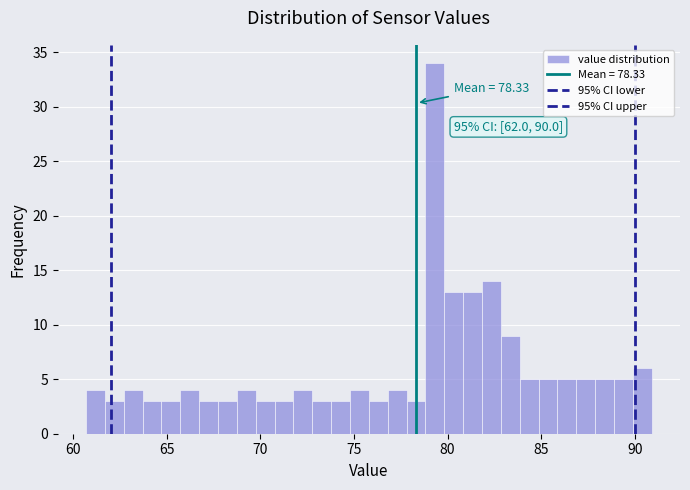

Read against the x-axis, roughly where is the centre of the tallest bar?

79.5